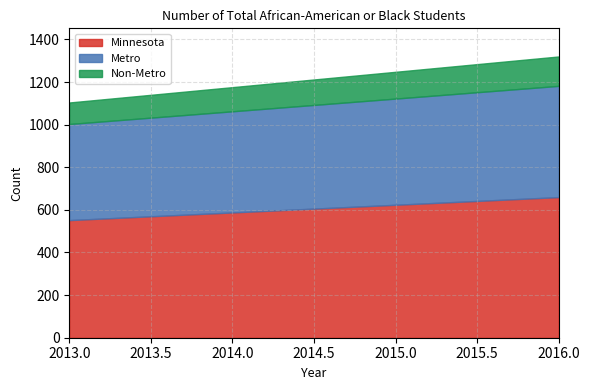

Reading right to left, transcribe all the data shown in this chart.

Minnesota: 2016=660	2013=552
Metro: 2016=522	2013=451
Non-Metro: 2016=138	2013=101